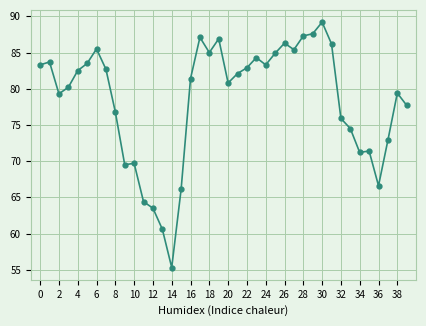

True or false: the data has more than 1 interior local peaks.

True